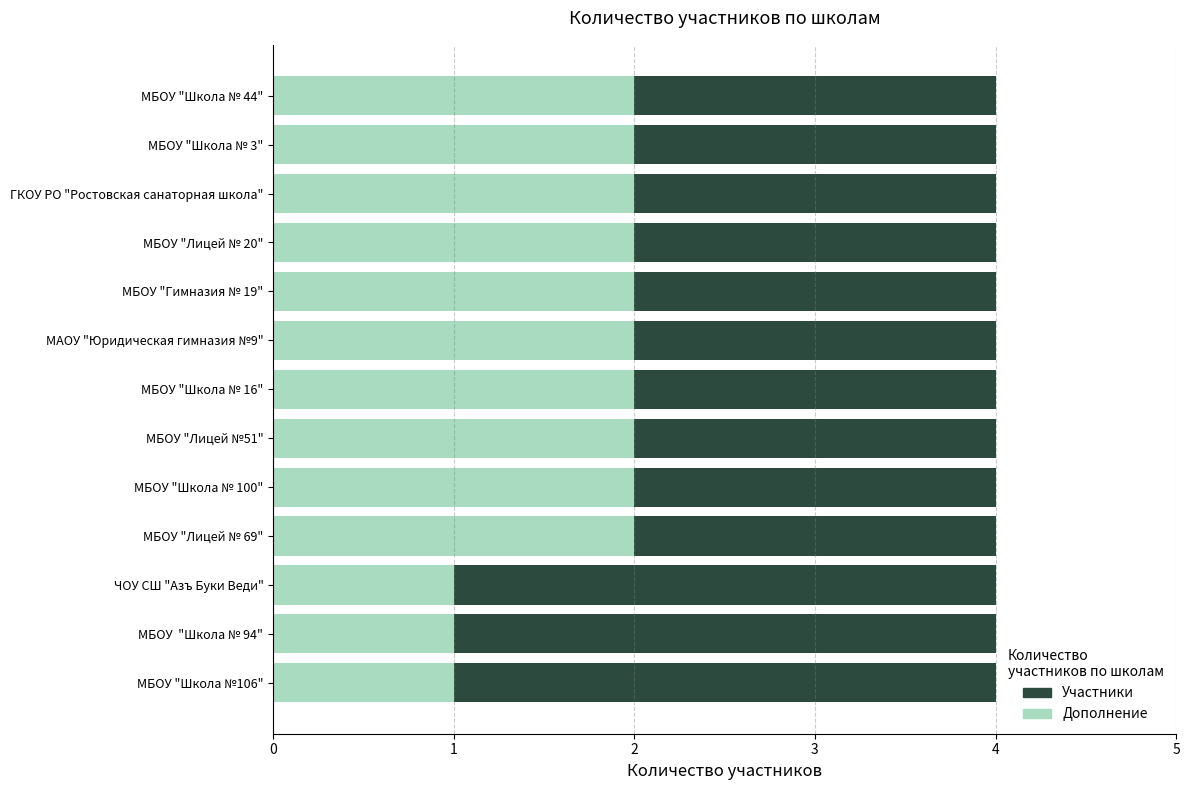

The Дополнение series shows 3 at МБОУ "Лицей № 69". True or false?

False